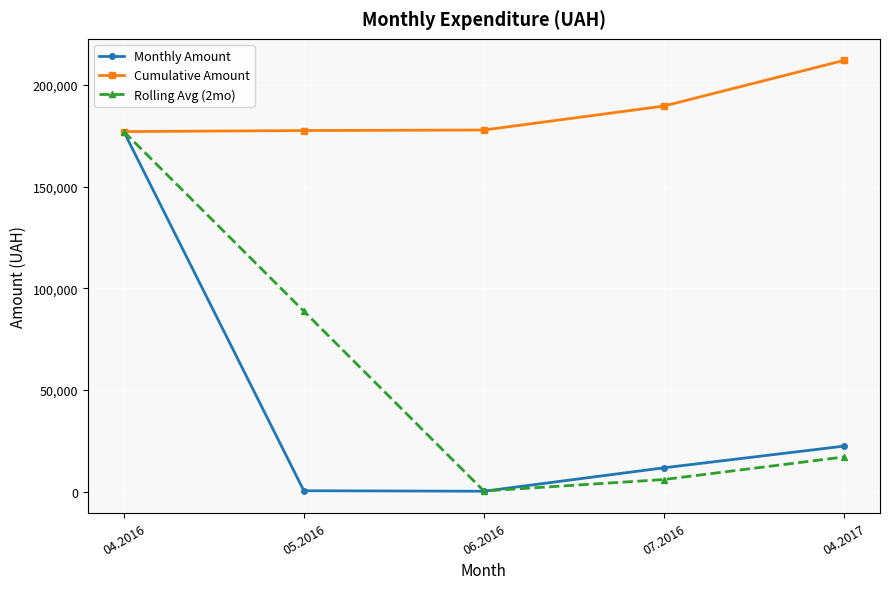

What is the maximum value shown in the chart?

212082.8